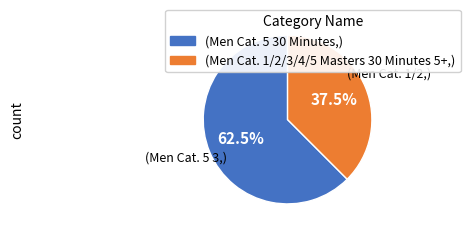

Does any single category account for the majority?

Yes